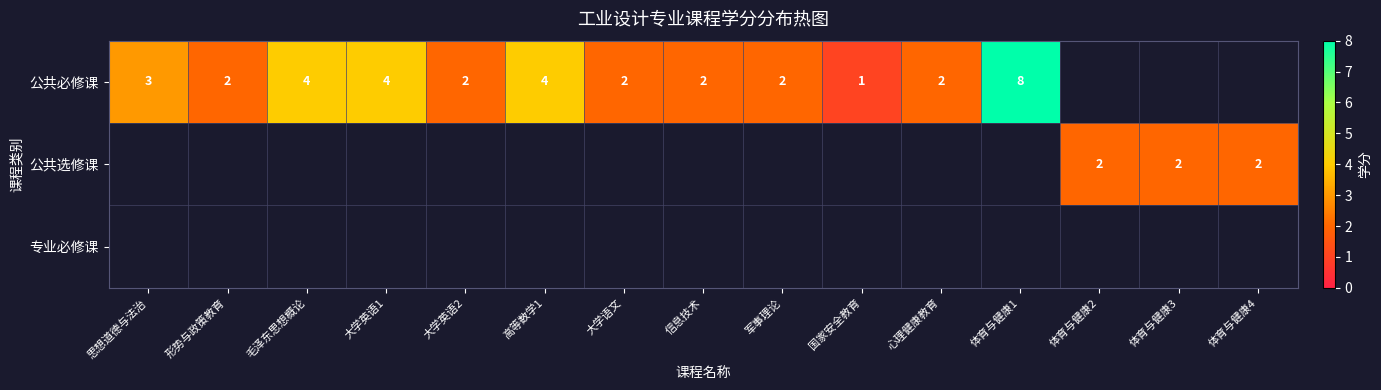

Which label corresponds to the smallest value in the chart?

国家安全教育